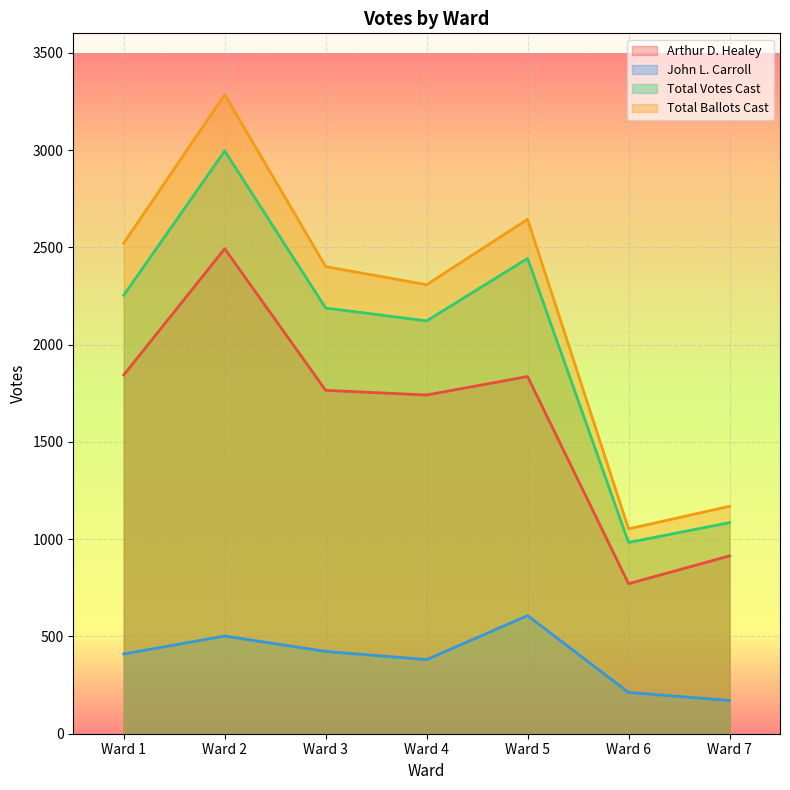

Which series changed the most between Ward 1 and Ward 7?

Total Ballots Cast